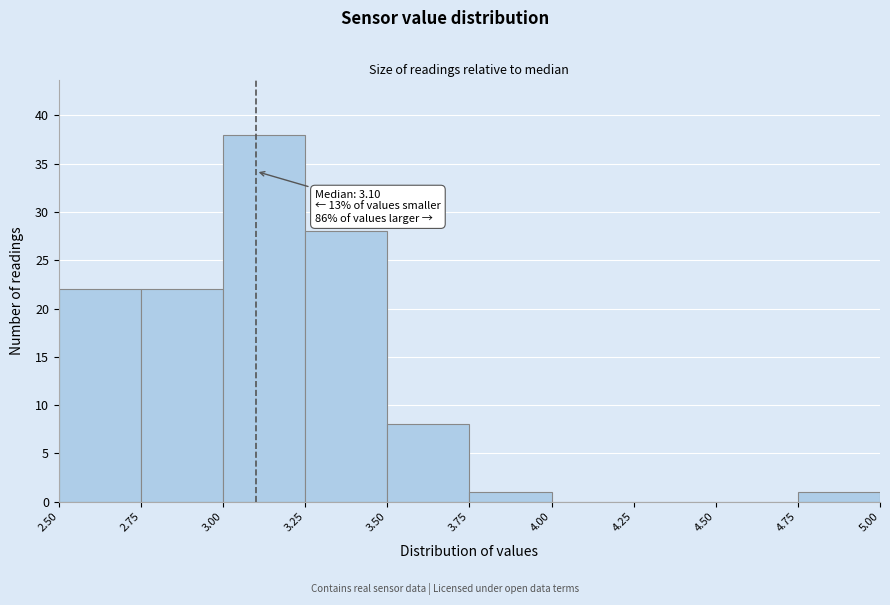

Over which range of the x-axis is the bar tallest?

3.00 to 3.25